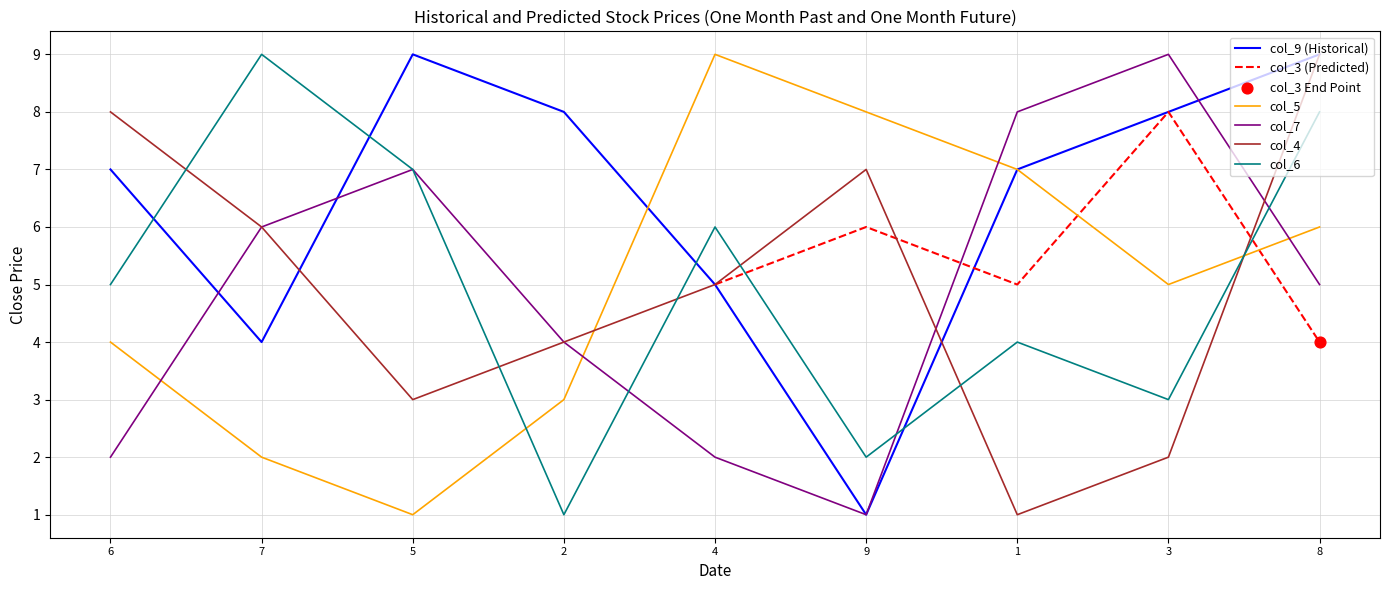

Which series reaches the maximum Y coordinate?

col_9